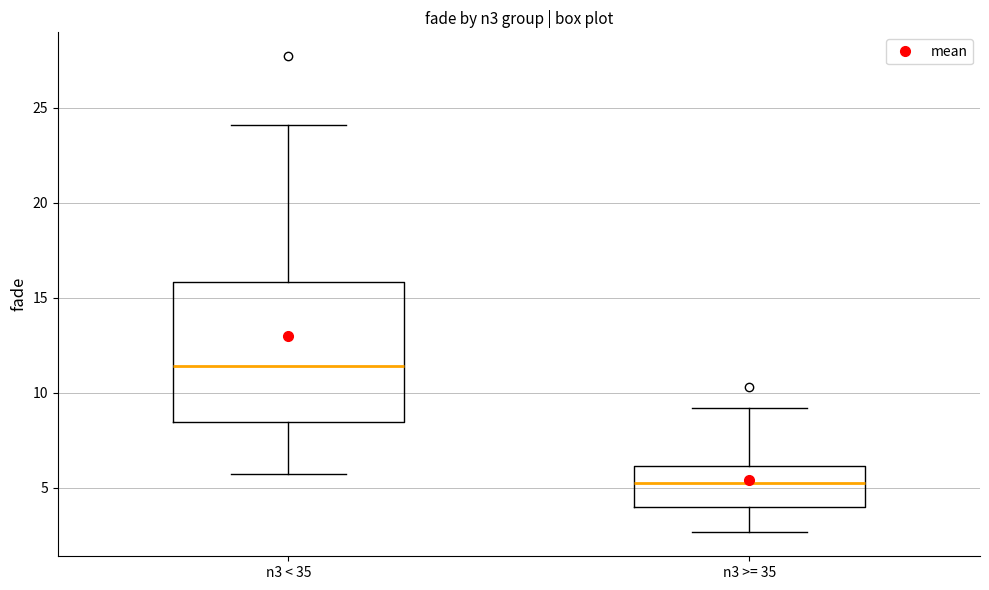

Where does the upper whisker of the box for n3 >= 35 end on the y-axis? The values are not printed on the chart, so give them approximately, as read against the axis.

9.0